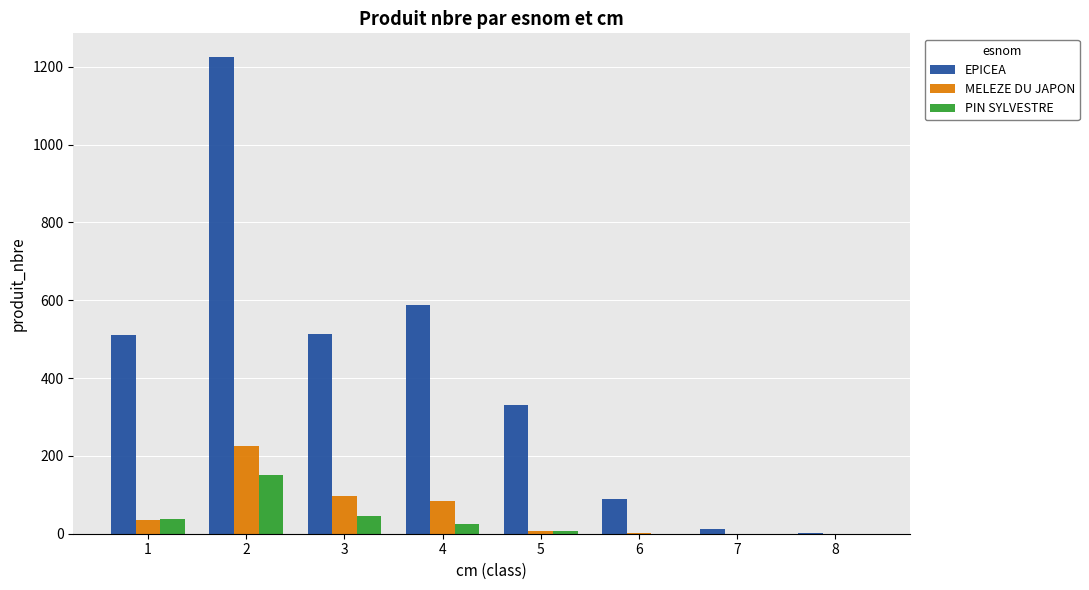

Which series changed the most between 5 and 7?

EPICEA